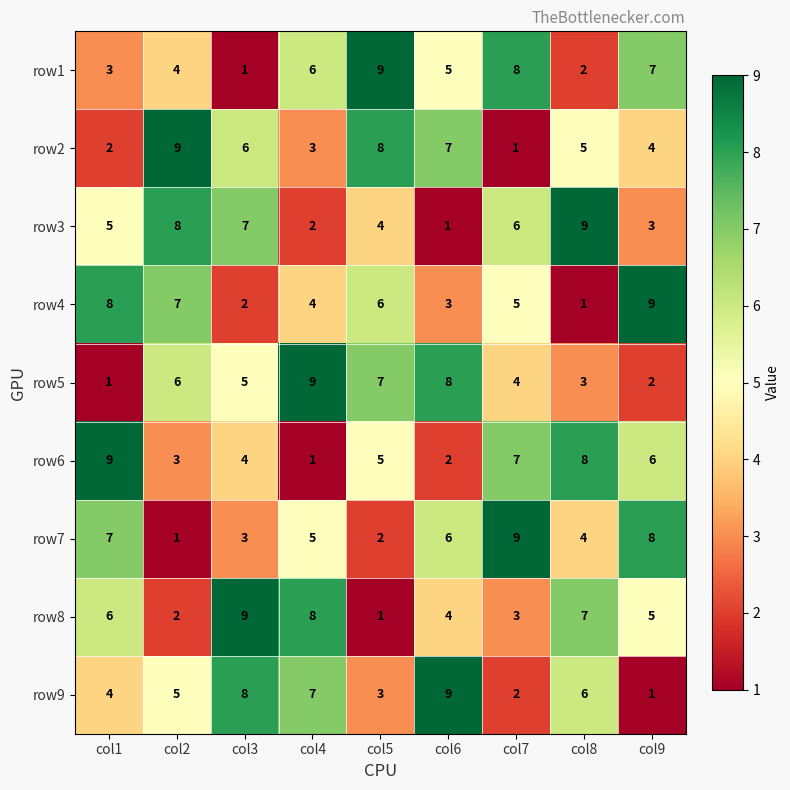

At which label does row4 first exceed 5?

col1